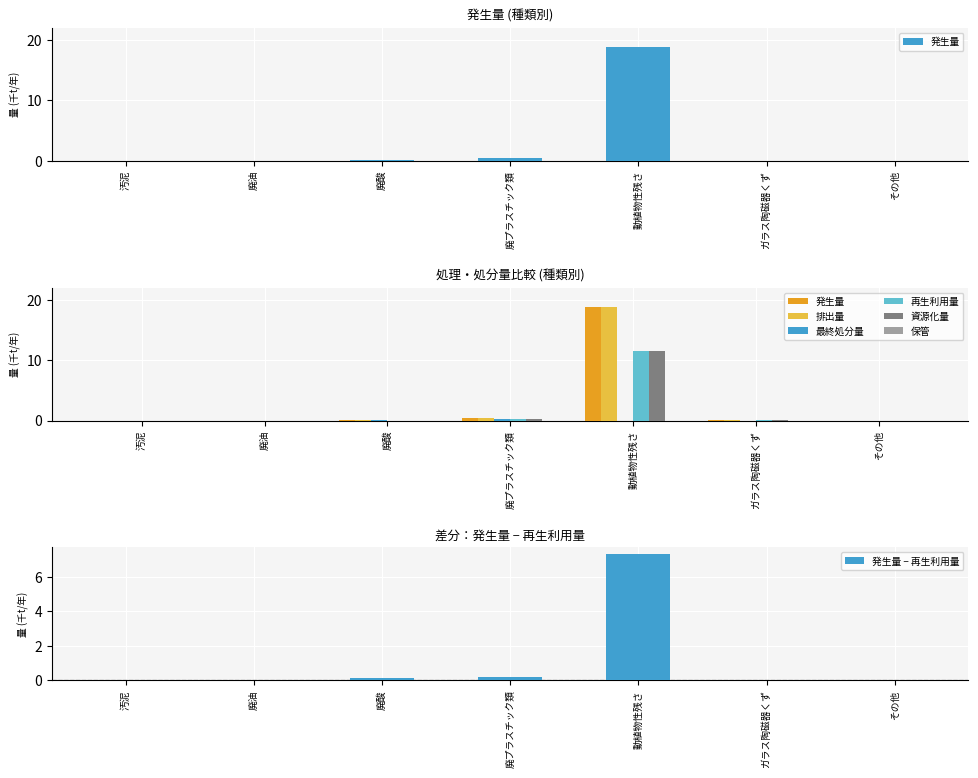

Is it true that 発生量 − 再生利用量 equals 0.0 at 廃油?

True